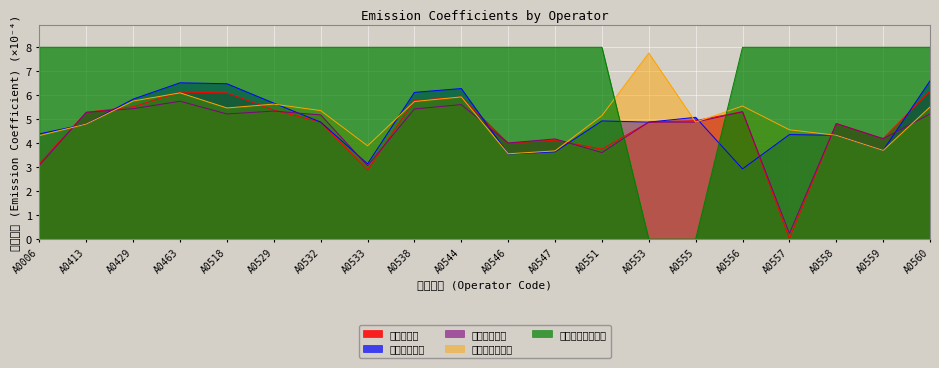

What is the value of the 調整後排出係数 point at the 3rd from the left?

5.8